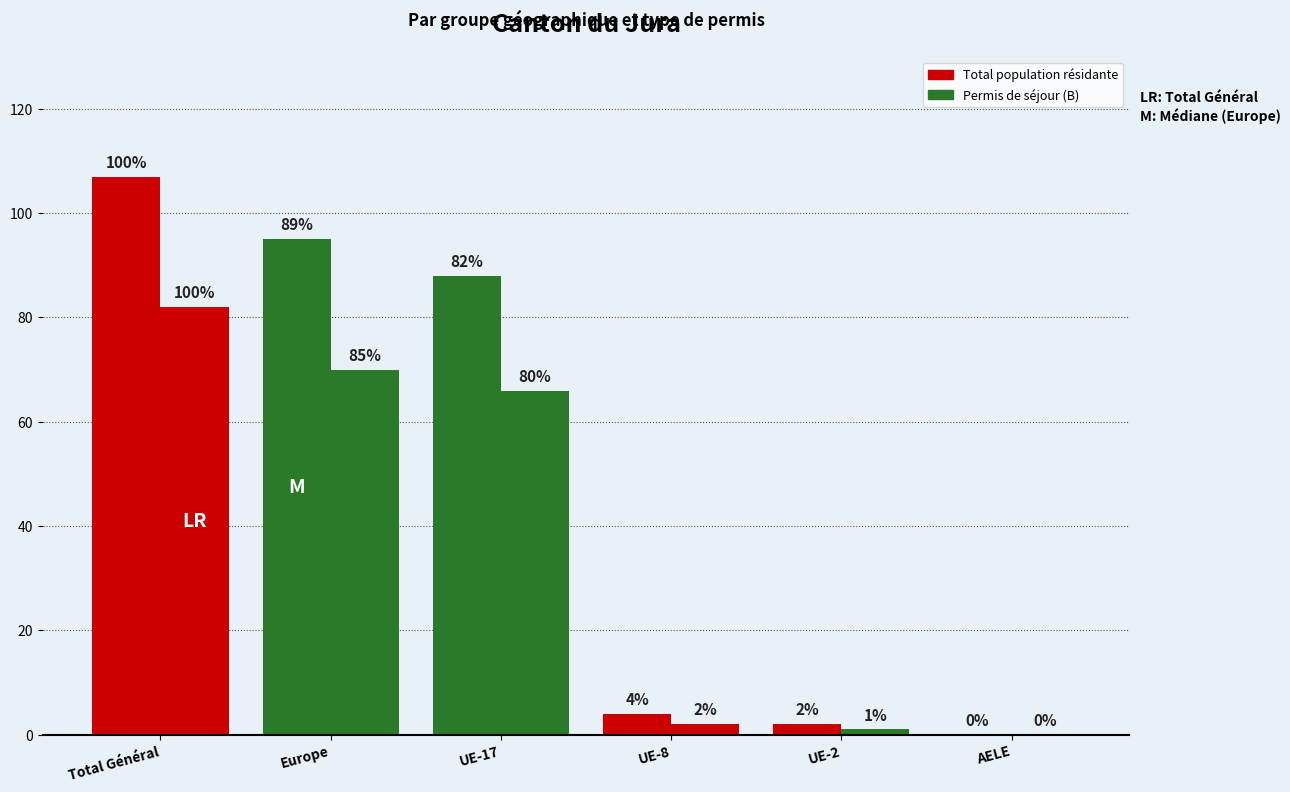

Which series changed the most between UE-17 and UE-8?

Total population résidante